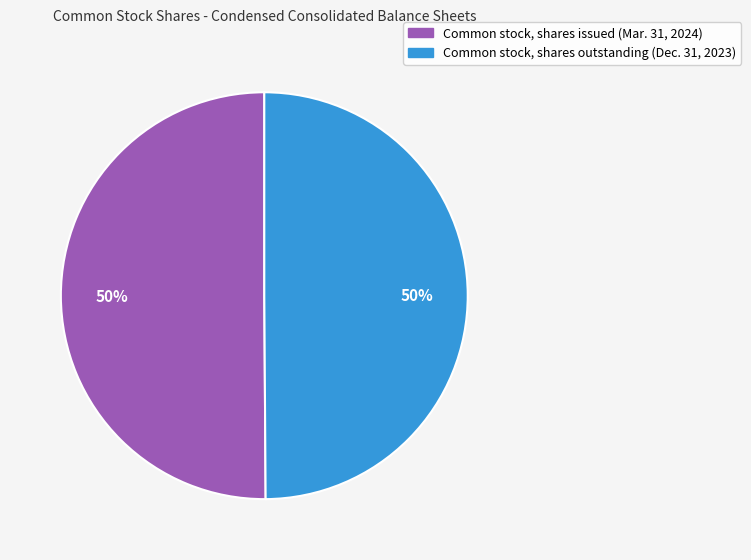

To the nearest percent, what is the combined percentage of Common stock, shares outstanding (Dec. 31, 2023) and Common stock, shares issued (Mar. 31, 2024)?

100%